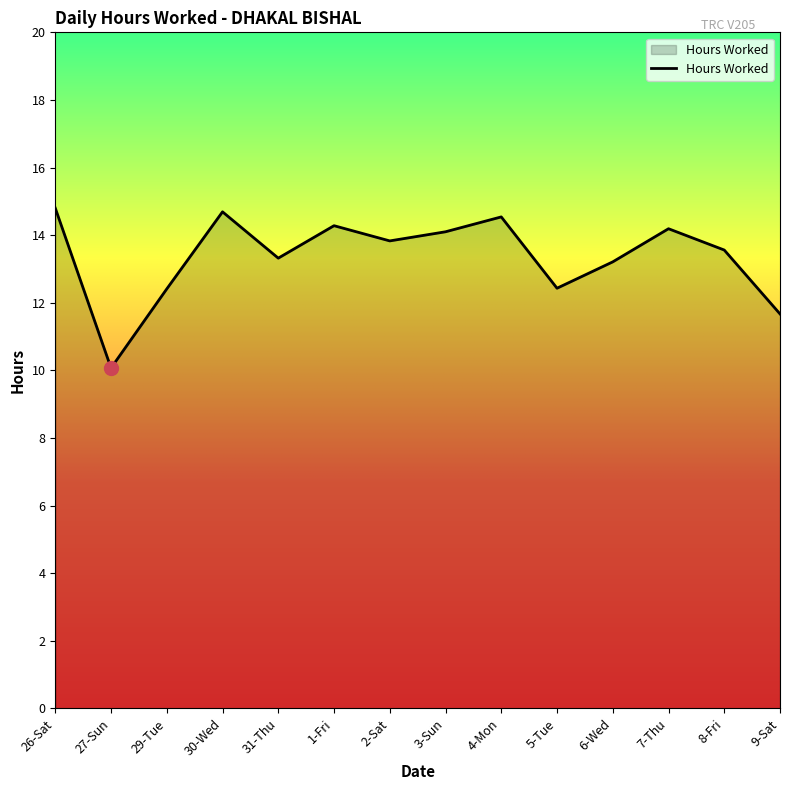

The value at 1-Fri is 14.3. True or false?

True